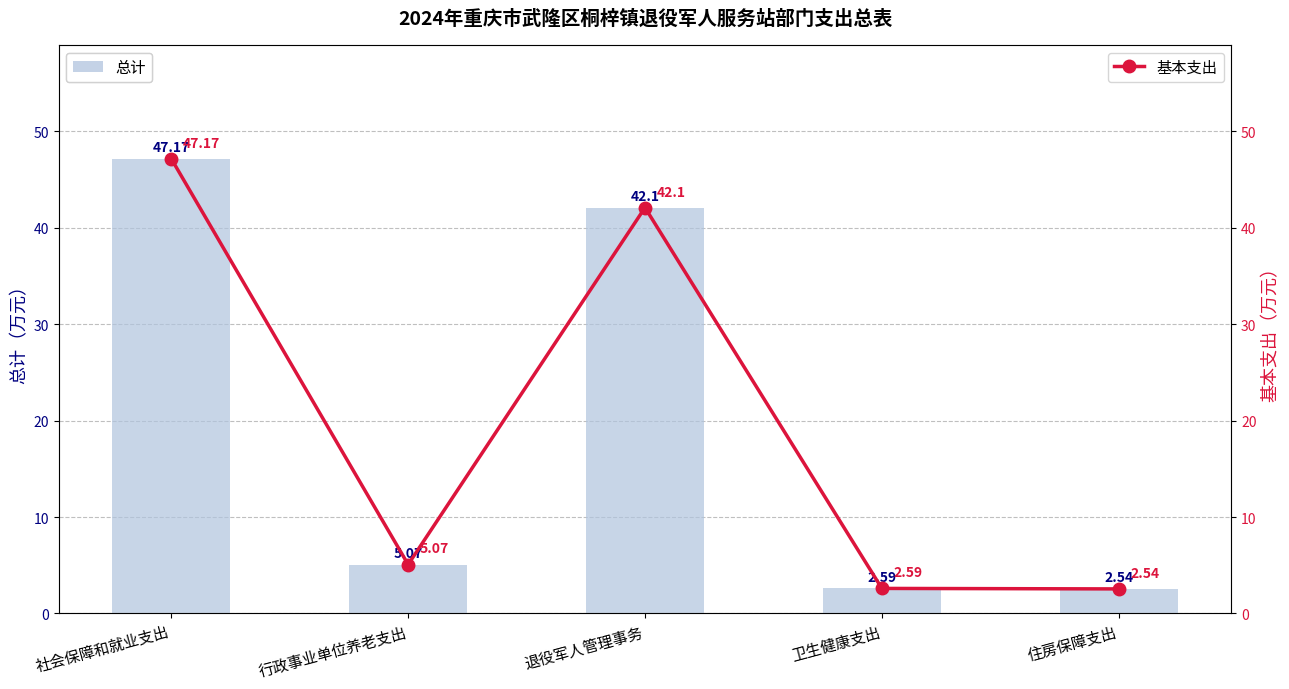

What are all the series names shown in the legend?

总计, 基本支出